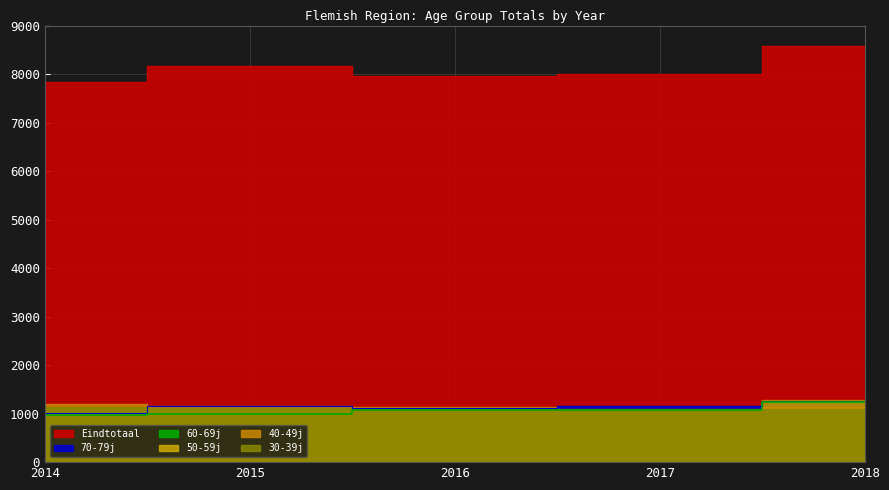

What is the value of the Eindtotaal point at the 3rd from the left?

7967